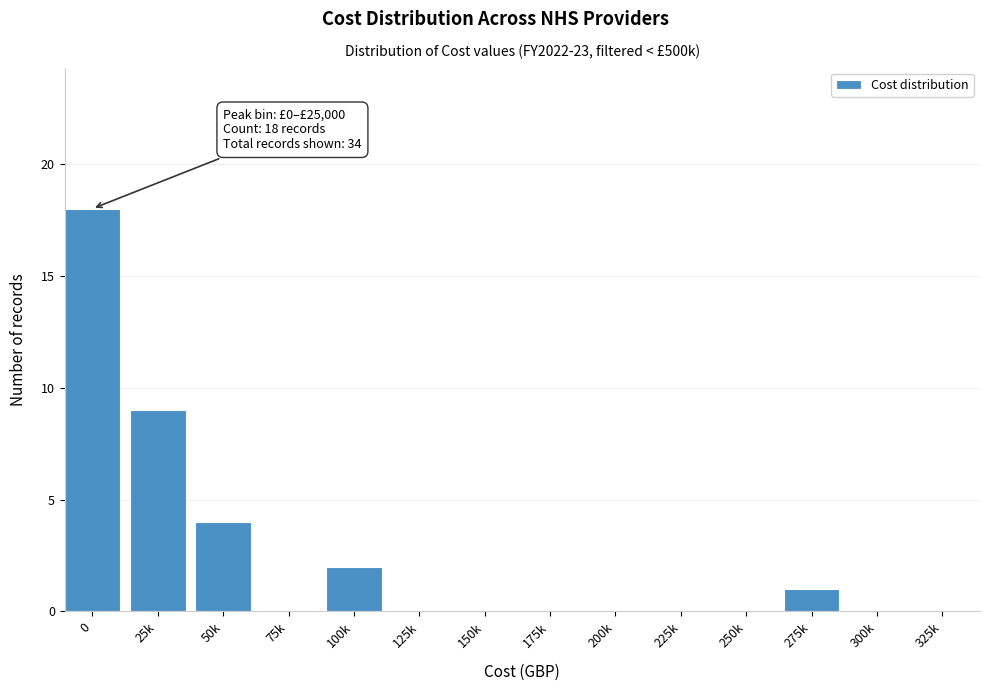

Reading left to right, what are all the values shown in this chart?

0=18	25k=9	50k=4	75k=0	100k=2	125k=0	150k=0	175k=0	200k=0	225k=0	250k=0	275k=1	300k=0	325k=0